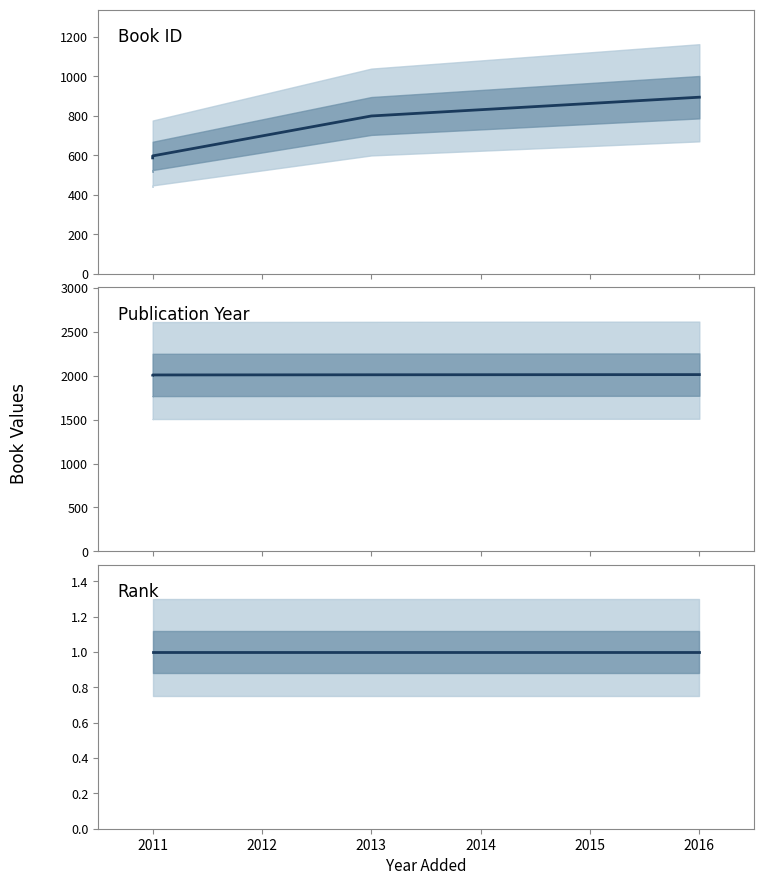

Is the value of Book ID at 2011 greater than the value of Publication Year at 2013?

No